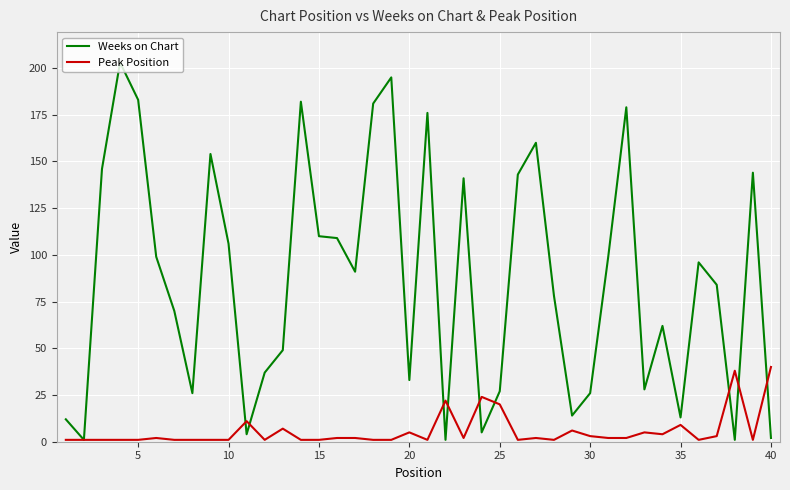

Rank the series by their maximum value, from lowest to highest.

Peak Position, Weeks on Chart